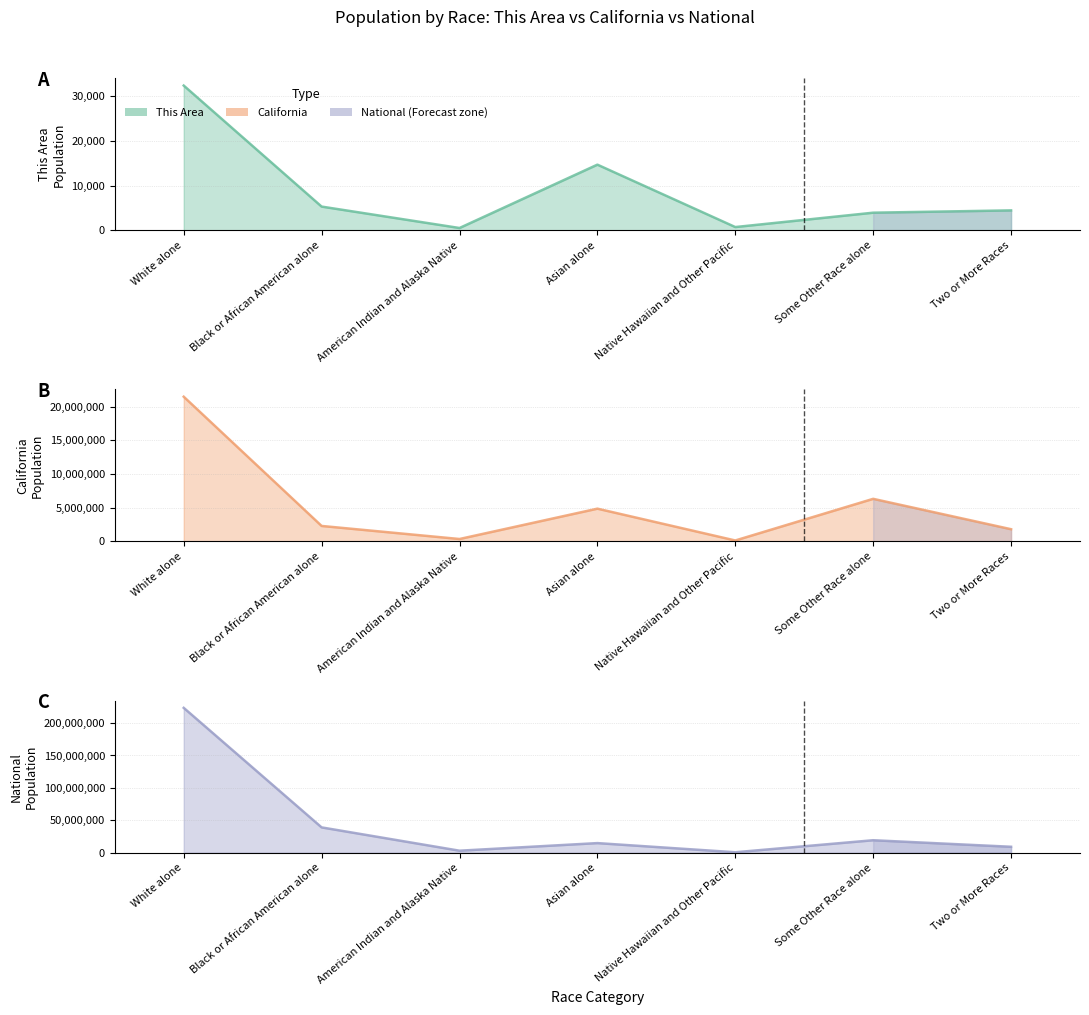

Where is the first local maximum for National?

Asian alone